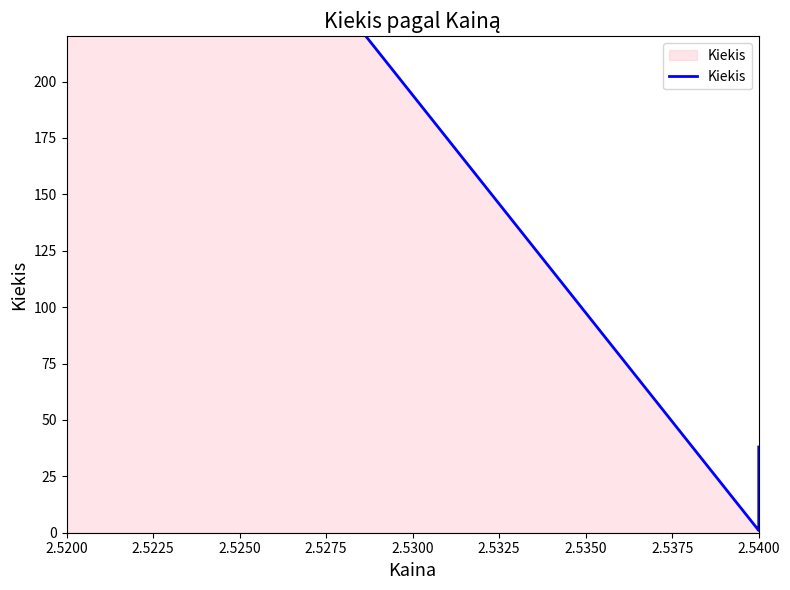

What is the greatest value displayed?

387